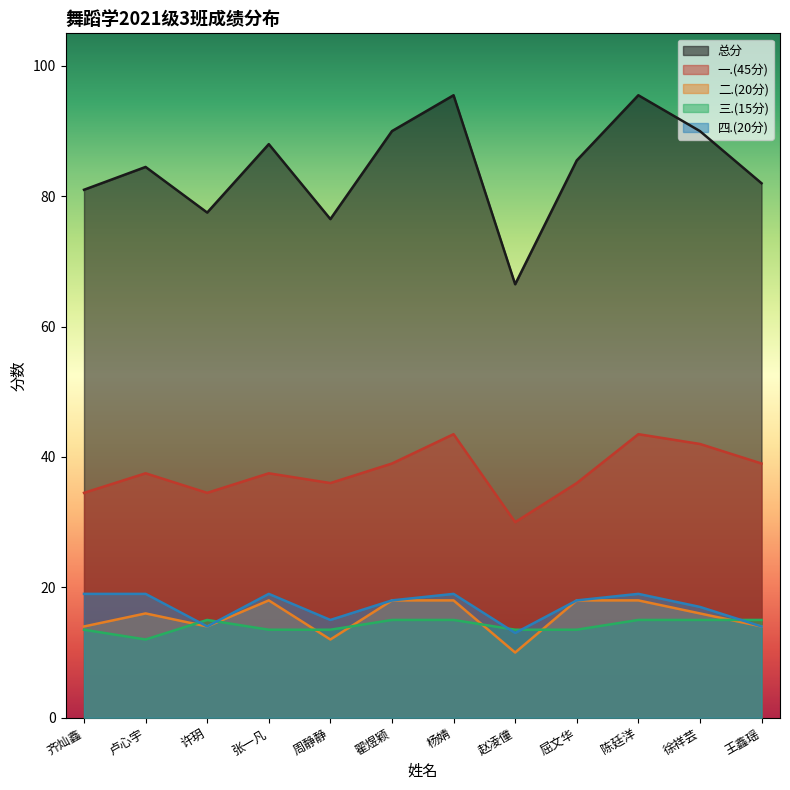

Is it true that 一.(45分) equals 25.0 at 王鑫瑶?

False